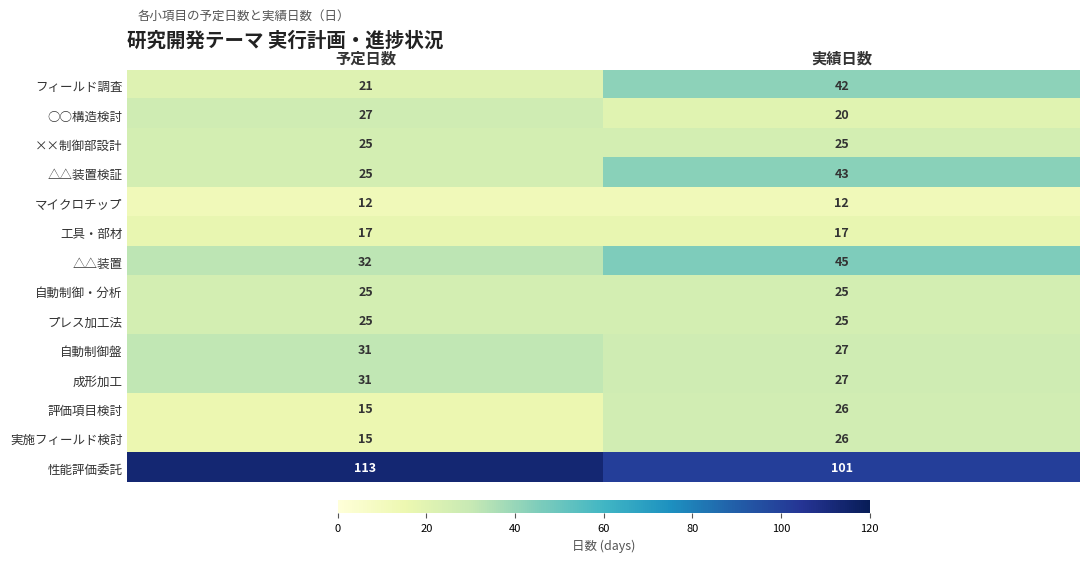

What is the total value across all series at 実績日数?

461